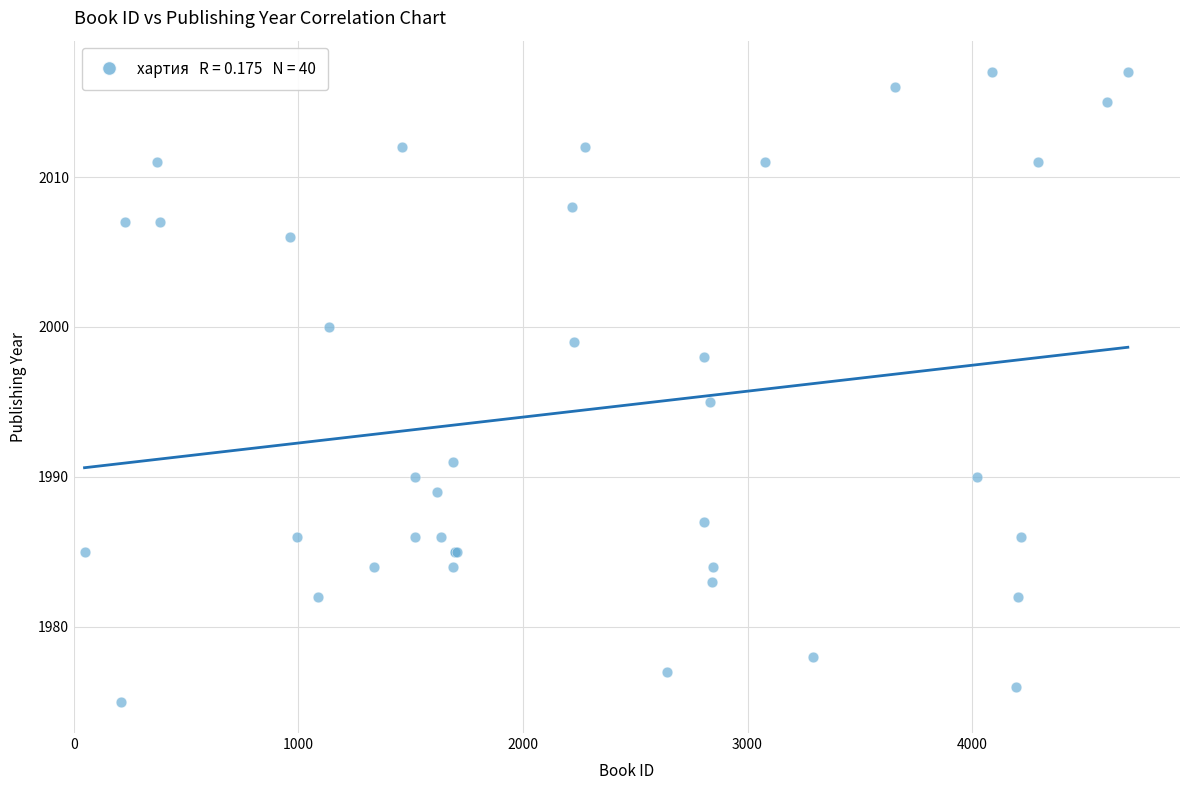

What Y value in the scatter plot is closest to 1996?

1995